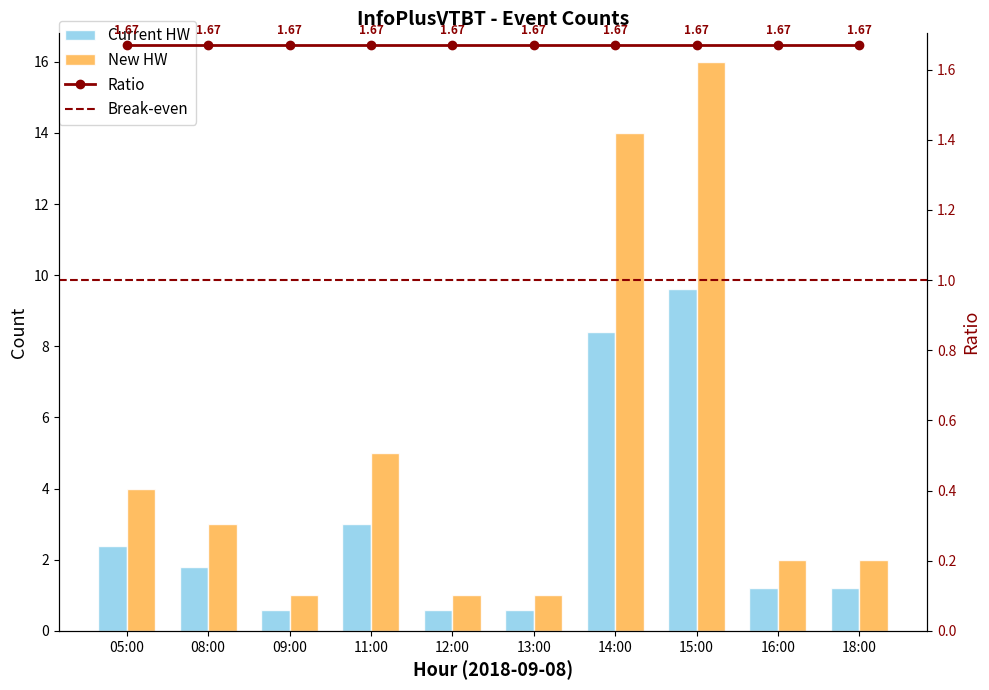

How many data points are above 1?

7